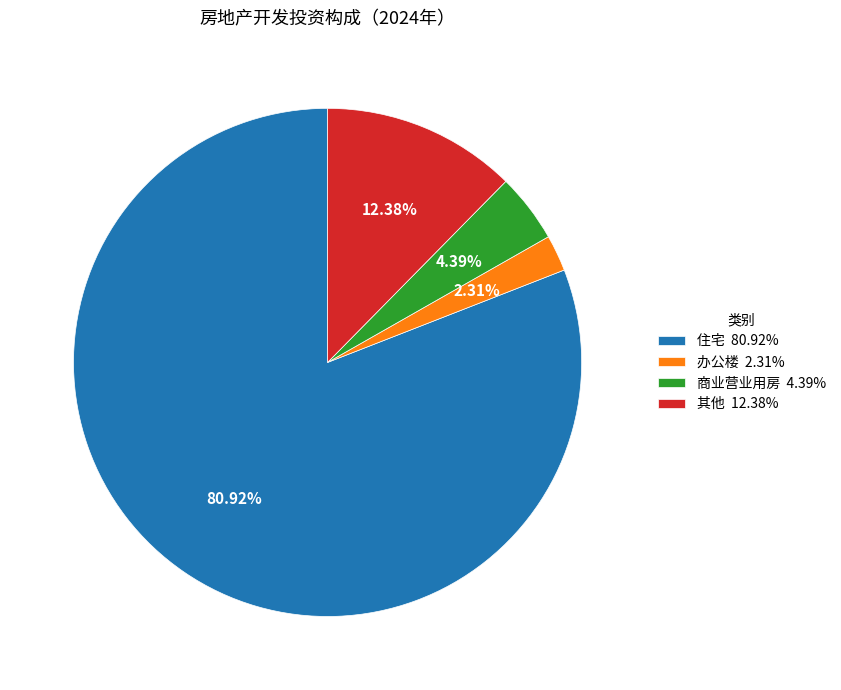

Is the sum of 其他 and 商业营业用房 greater than half?

No